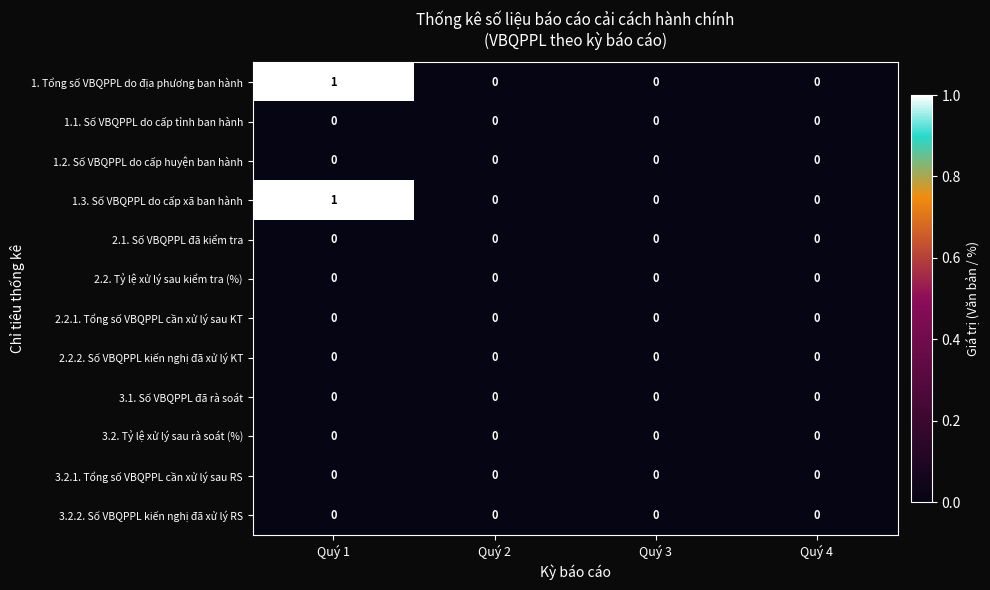

Which category has the highest value across all series?

Quý 1